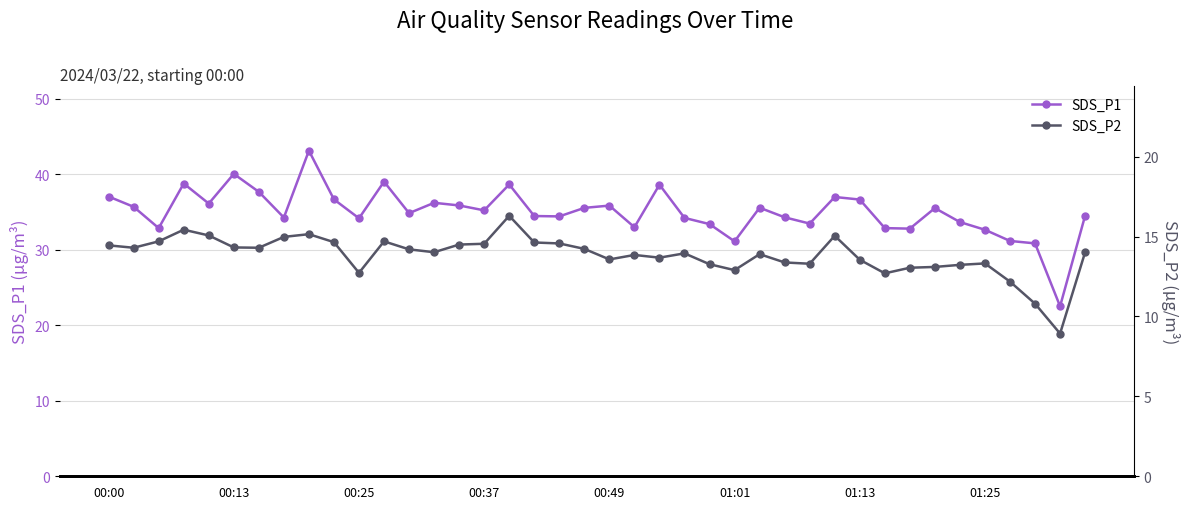

At which label does SDS_P1 reach its minimum?

38